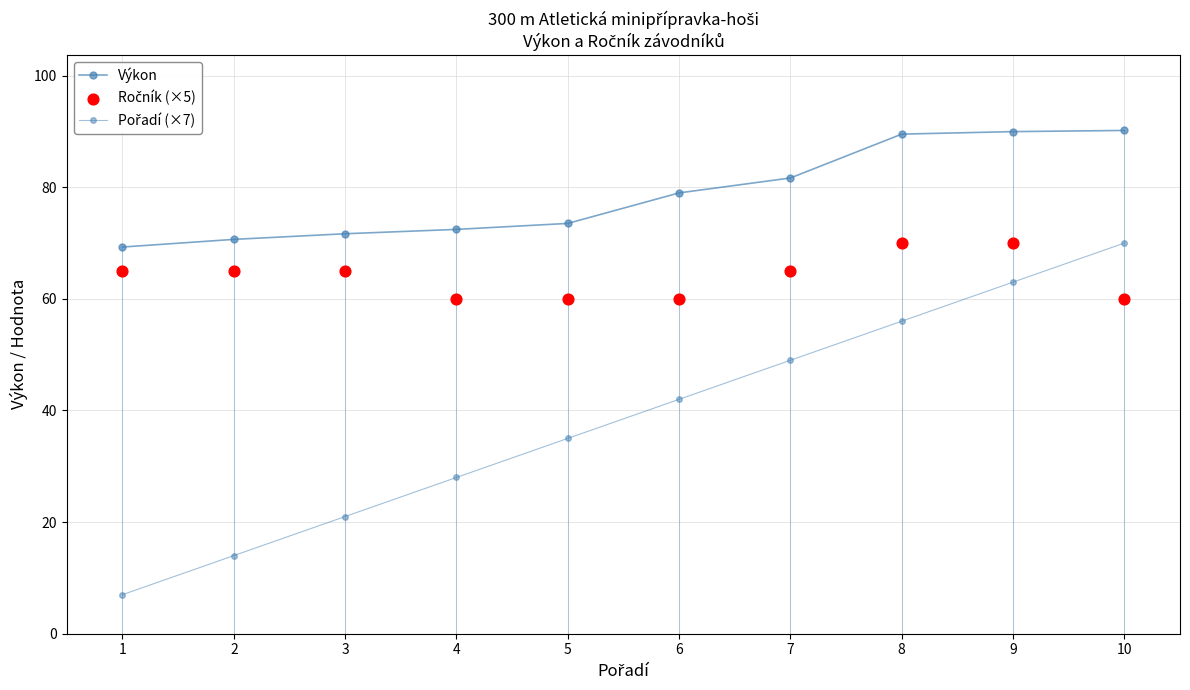

What are all the series names shown in the legend?

Výkon, Pořadí (×7), Ročník (×5)